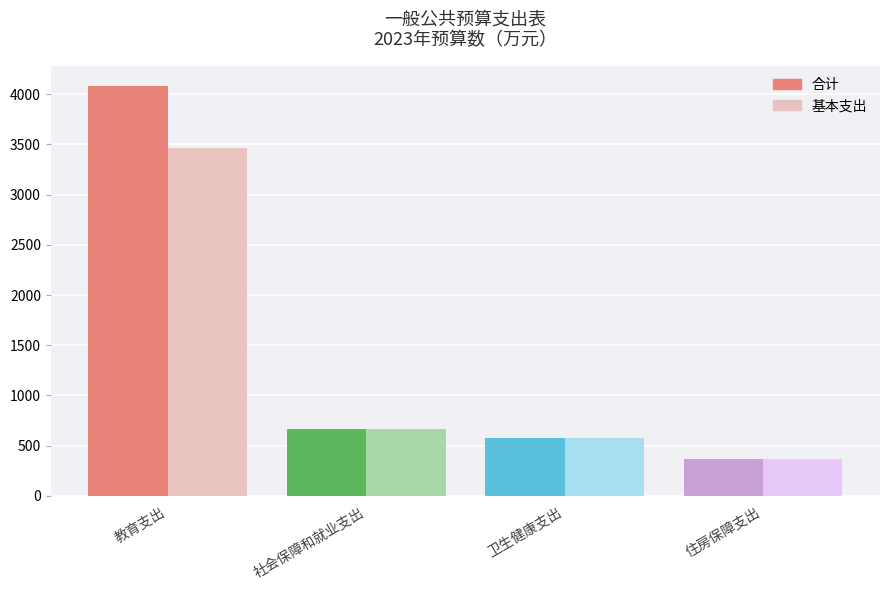

How many data points in 合计 are less than 664?

2